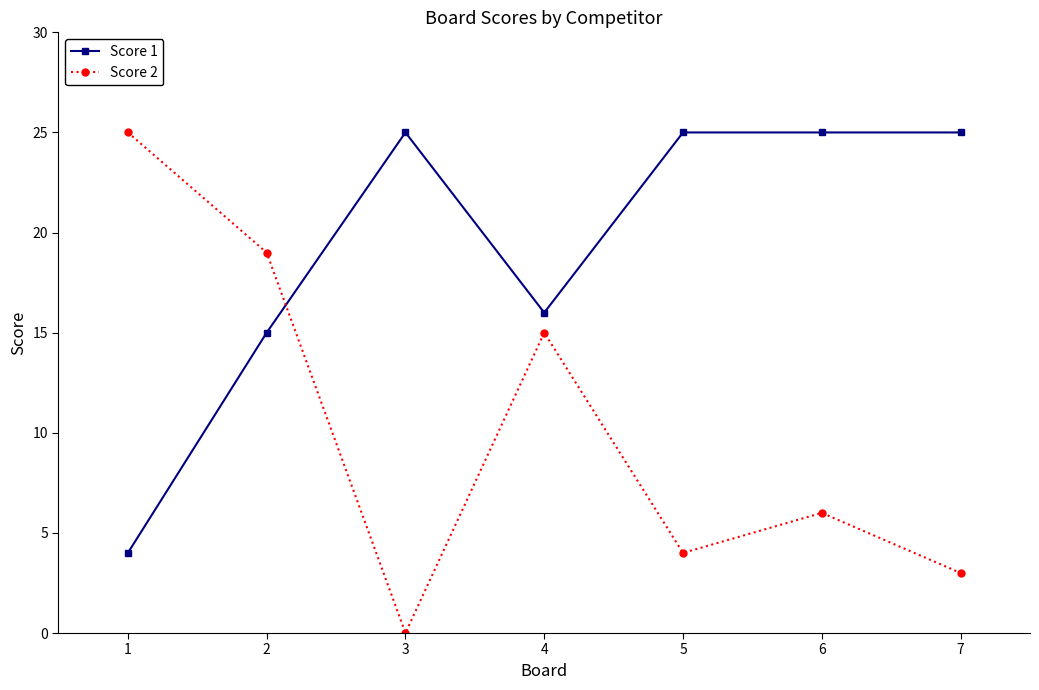

What is the difference between the second highest and minimum values in the Score 2 series?

19